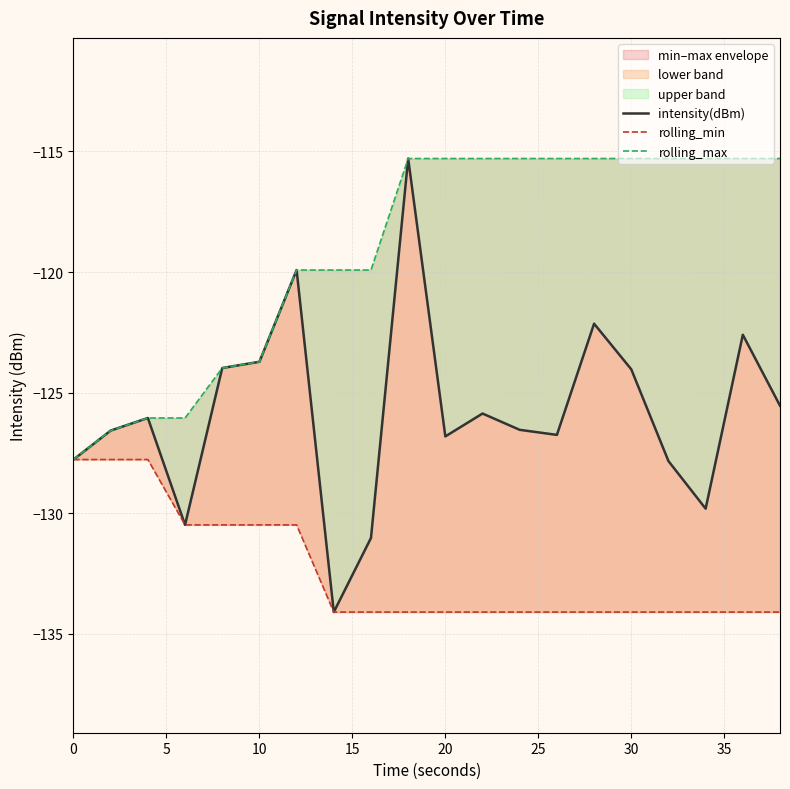

What value does the rolling_min series have at 35?

-134.1